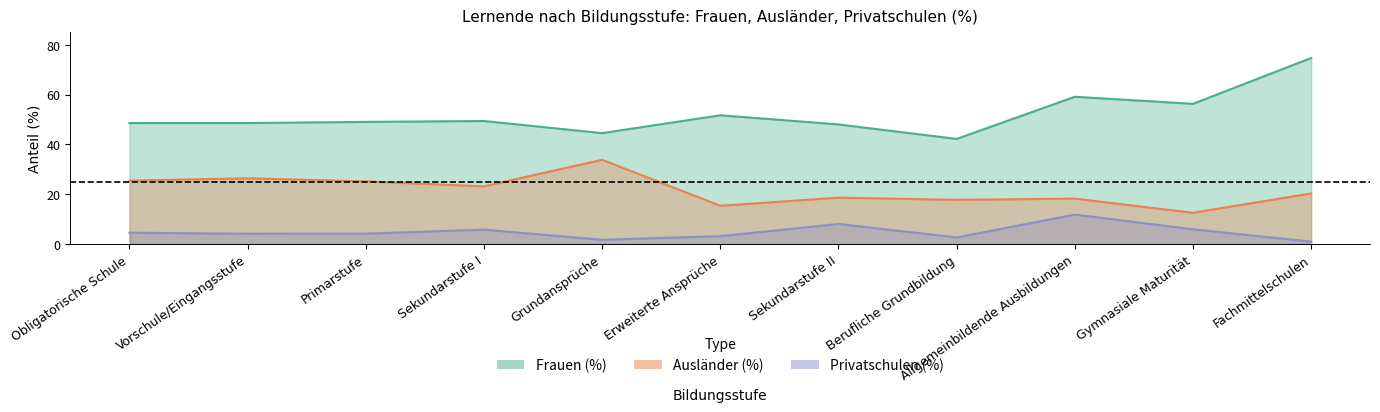

What are all the series names shown in the legend?

Frauen (%), Ausländer (%), Privatschulen (%)